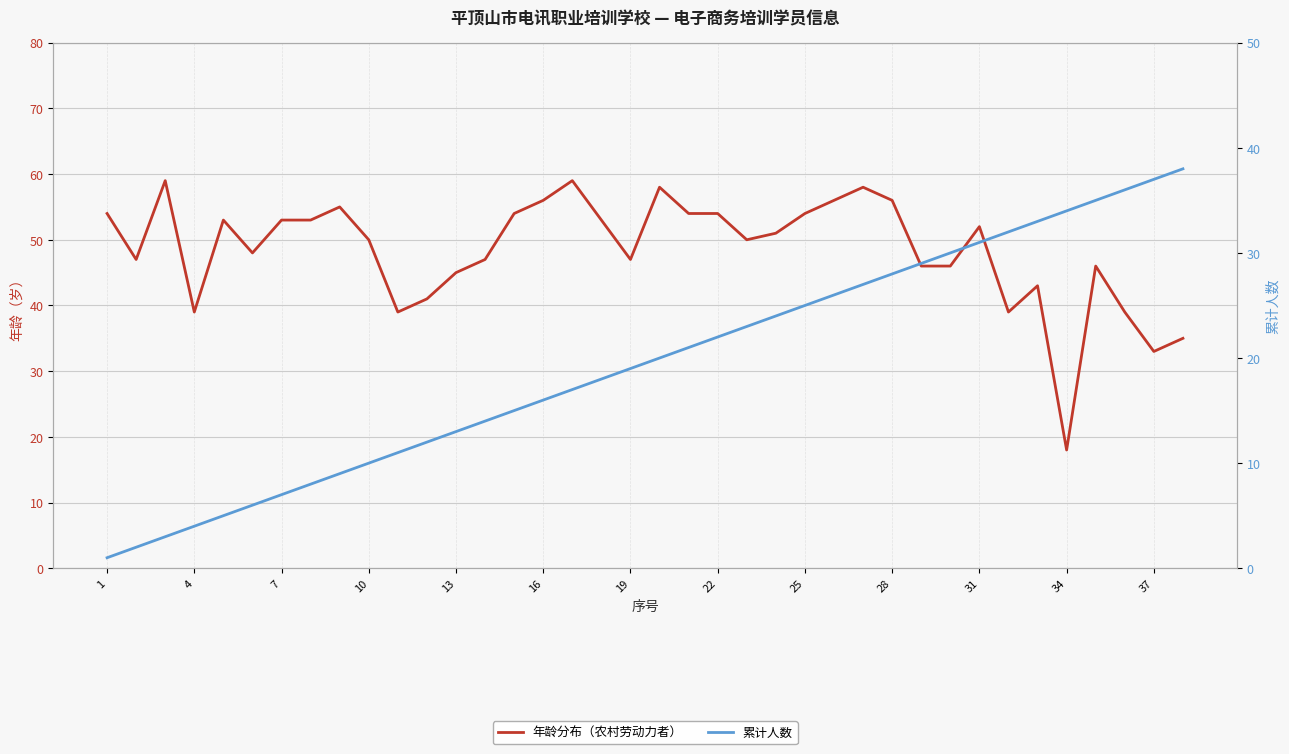

True or false: 年龄分布（农村劳动力者） has a value of 54 at 20.

True